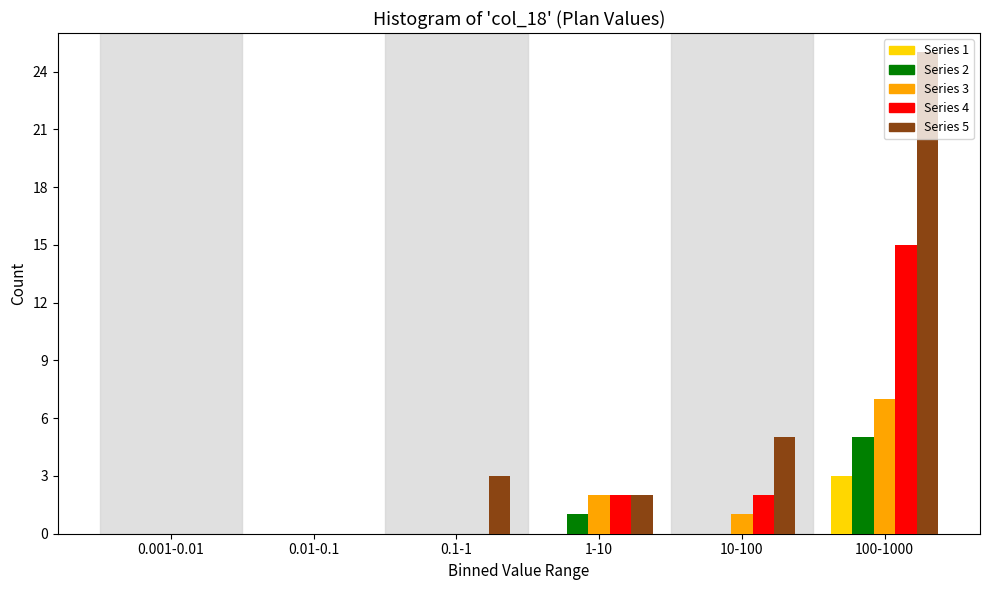

Which category has the highest value across all series?

100-1000